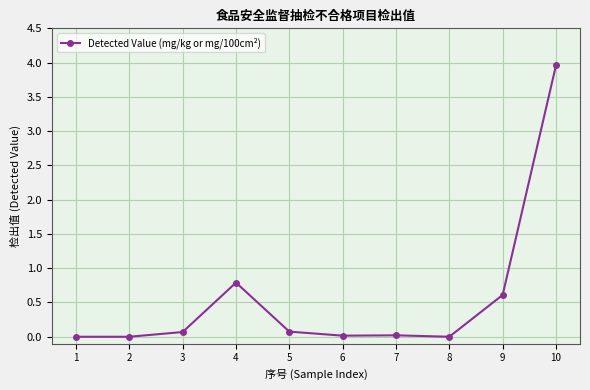

What is the maximum value shown in the chart?

4.0